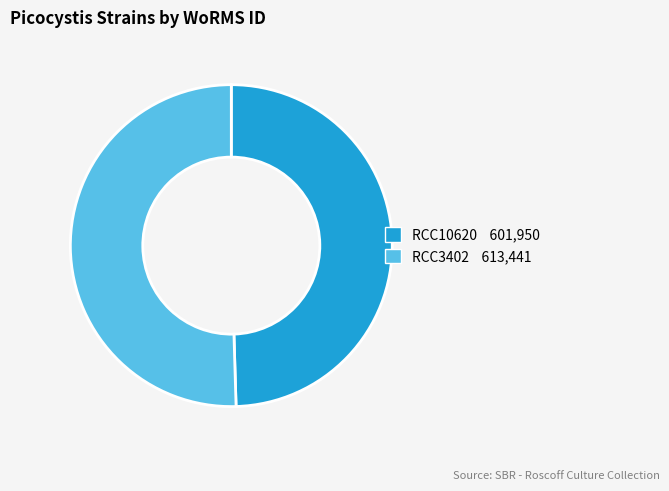

Count the number of slices in the pie.

2